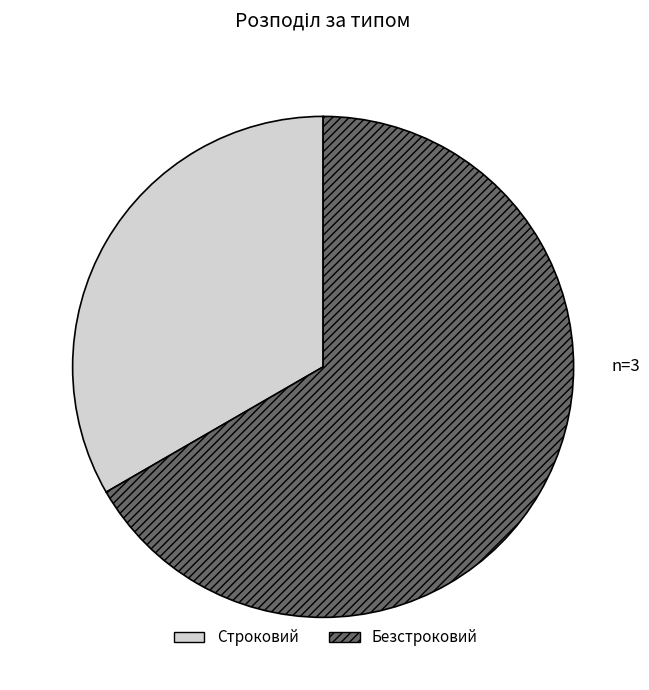

Approximately how many times larger is the value at Строковий compared to Безстроковий?

0.5